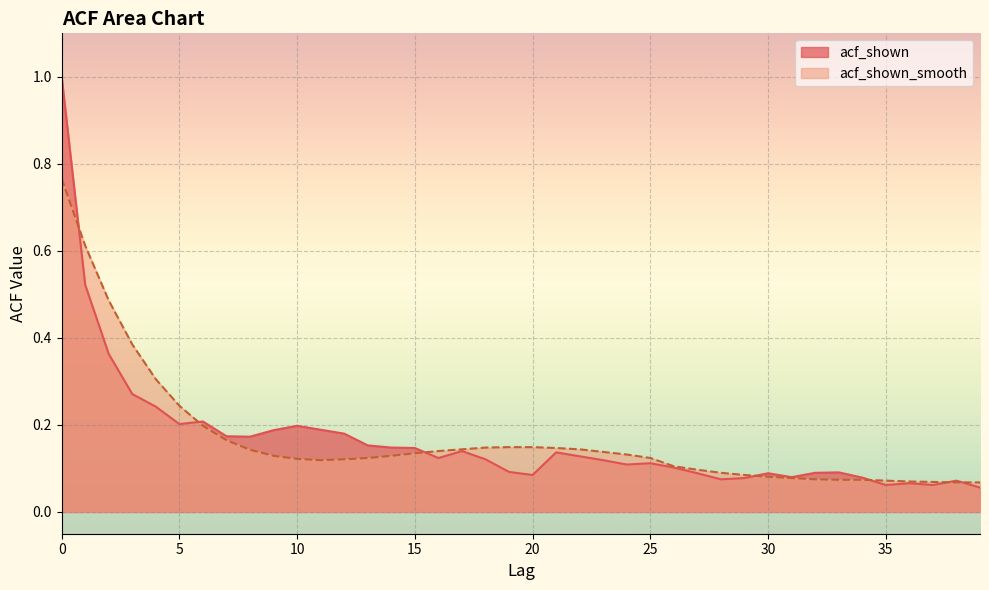

Is it true that acf_shown_smooth equals 0.8 at 0?

True